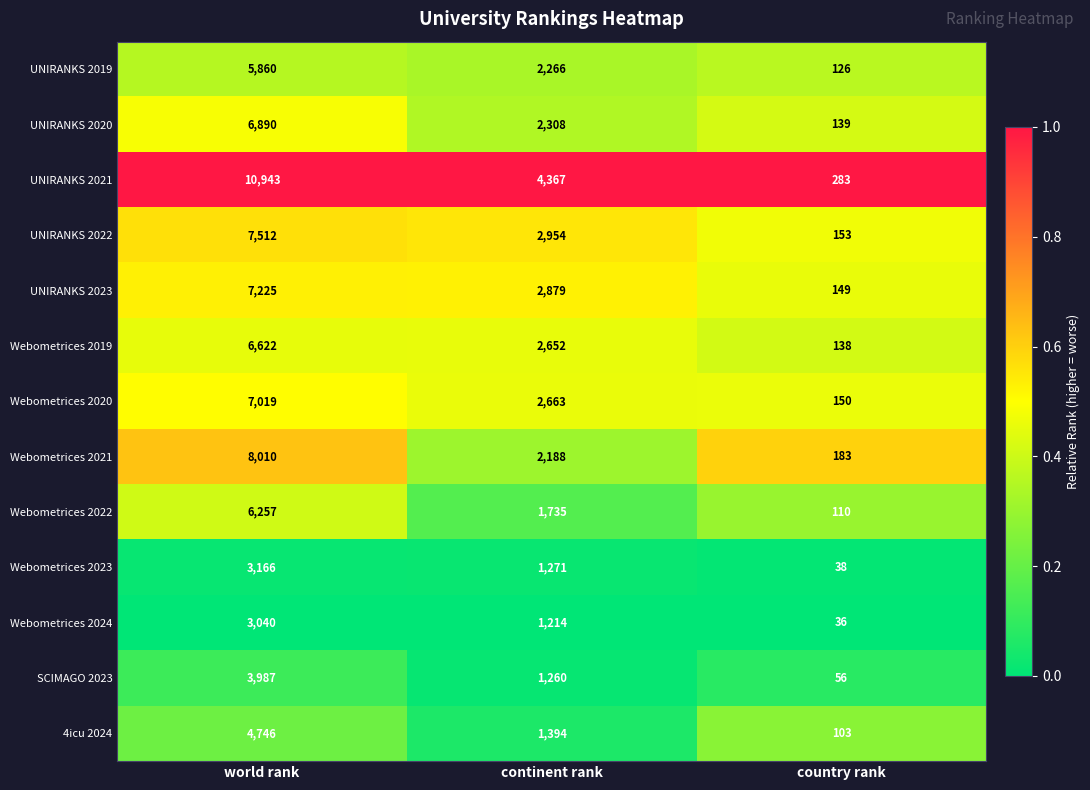

What value does the Webometrices 2024 series have at country rank?

36